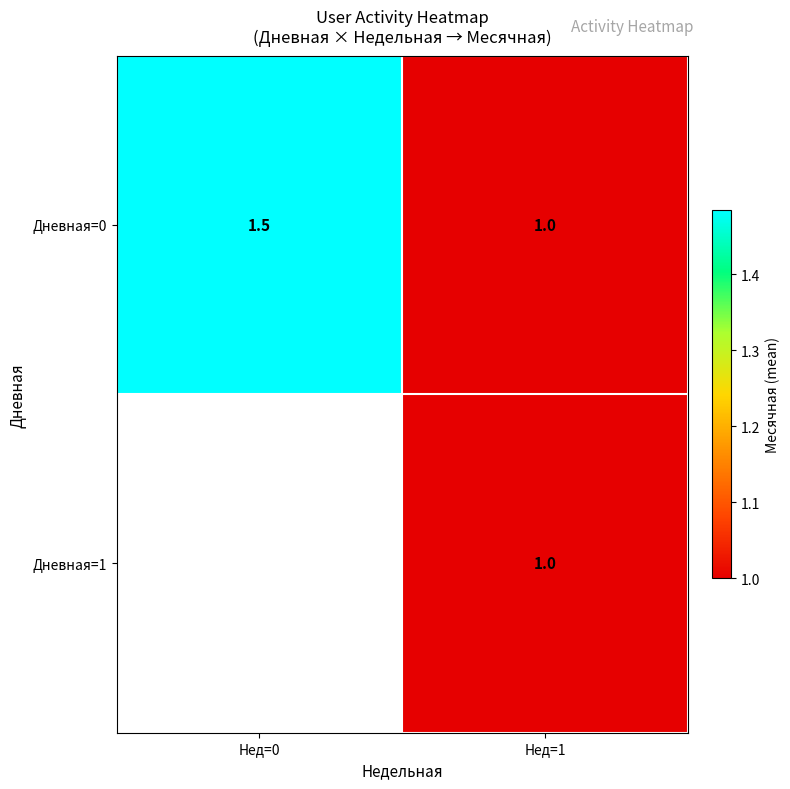

At Нед=0, list the series in order from smallest to largest.

Дневная=0, Дневная=1